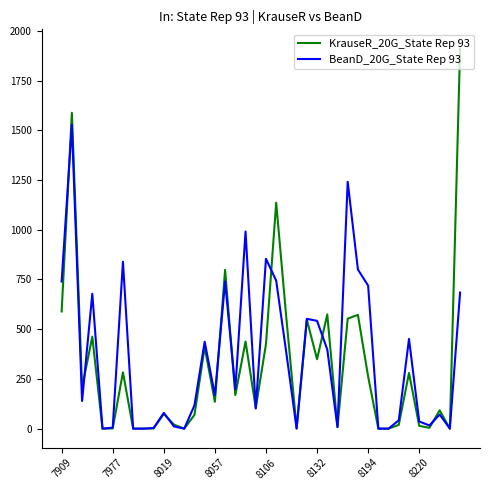

What is the greatest value displayed?

1912